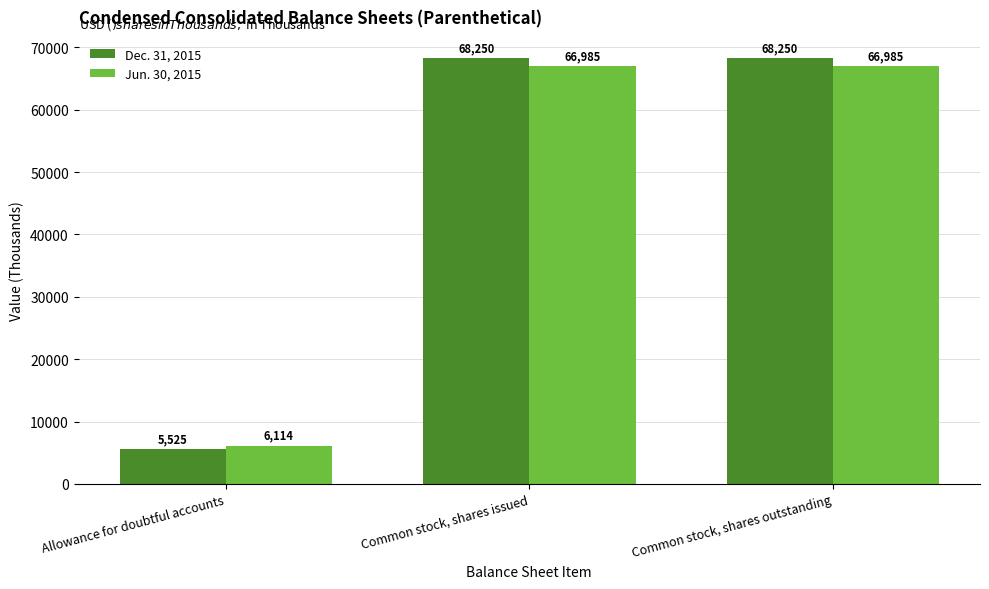

Reading left to right, transcribe all the data shown in this chart.

Dec. 31, 2015: Allowance for doubtful accounts=5525	Common stock, shares issued=68250	Common stock, shares outstanding=68250
Jun. 30, 2015: Allowance for doubtful accounts=6114	Common stock, shares issued=66985	Common stock, shares outstanding=66985